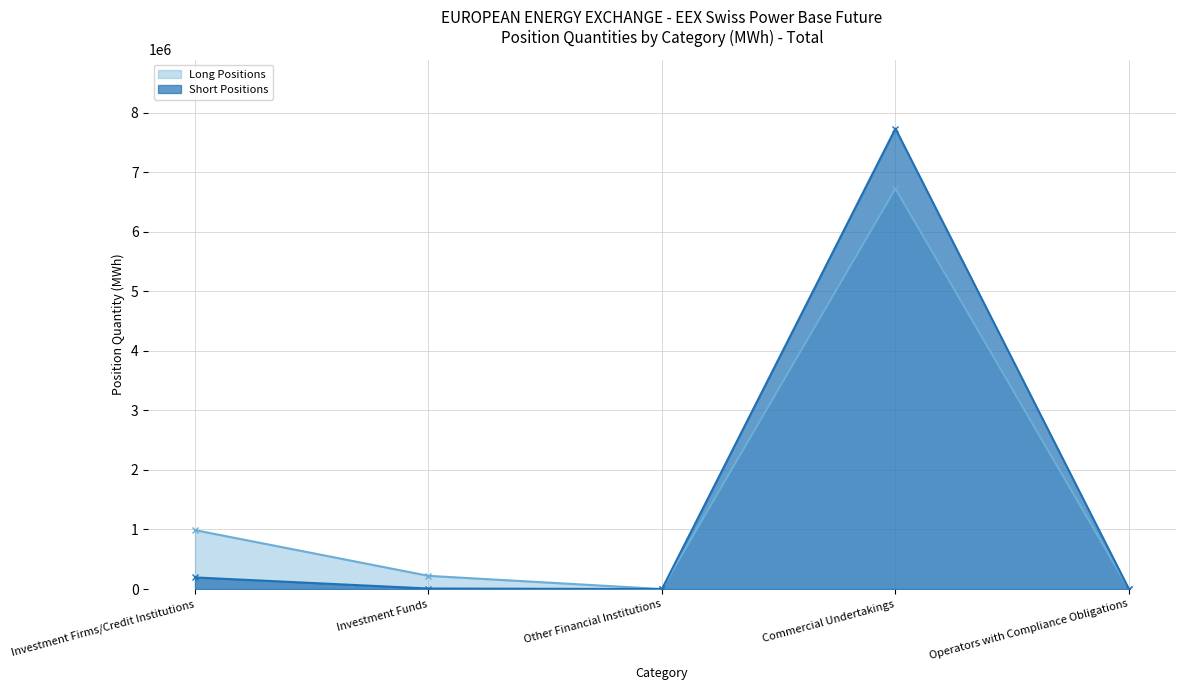

What is the label of the 1st point from the right?

Operators with Compliance Obligations